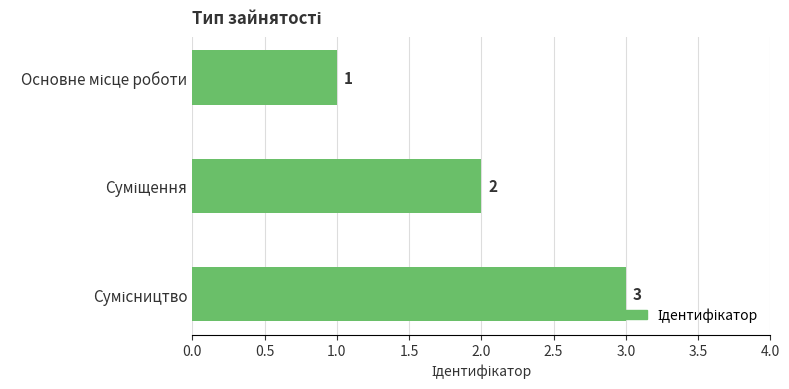

Count the values in the range 1 to 3.

3